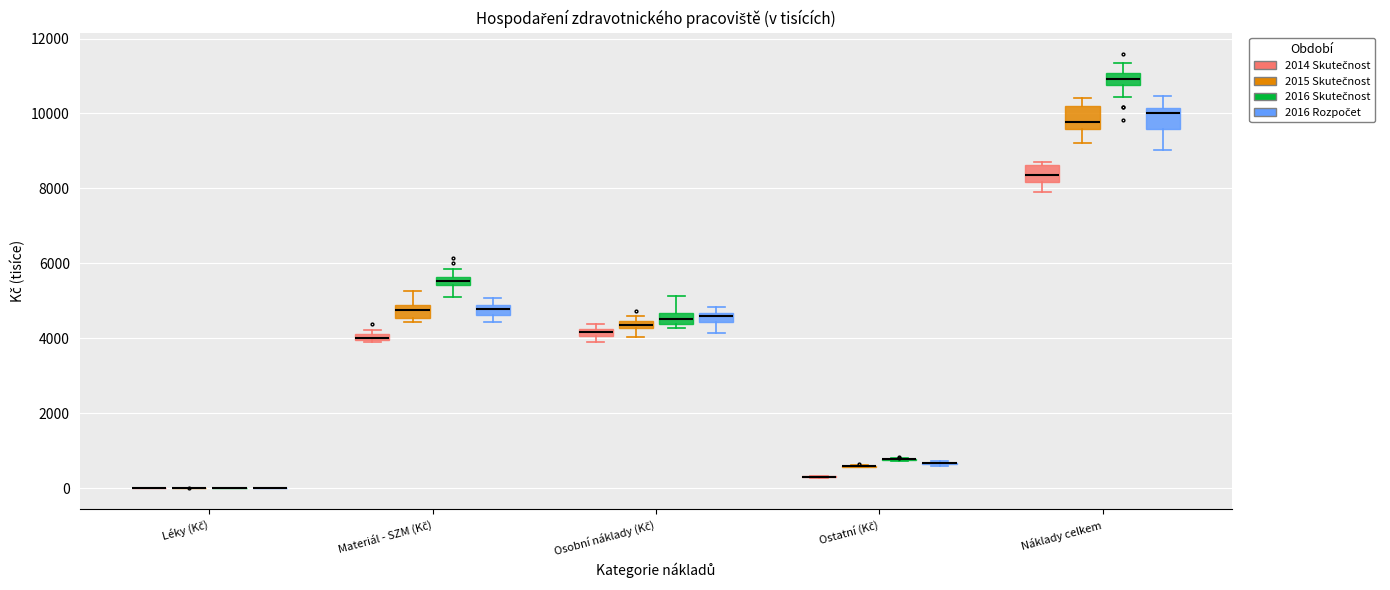

Where does the median line of the box for Náklady celkem (2016 Rozpočet) sit on the y-axis? The values are not printed on the chart, so give them approximately, as read against the axis.

10000